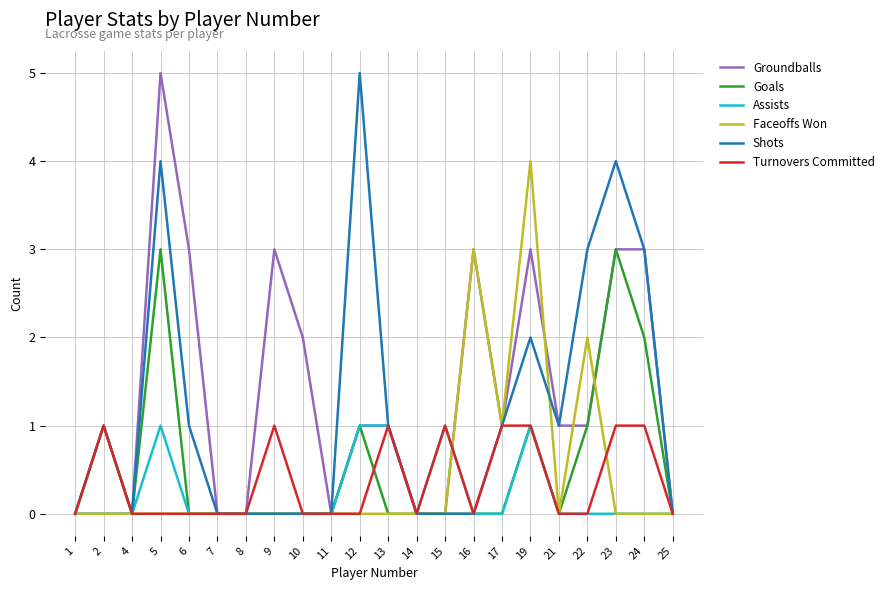

What is the highest value of the Groundballs series?

5